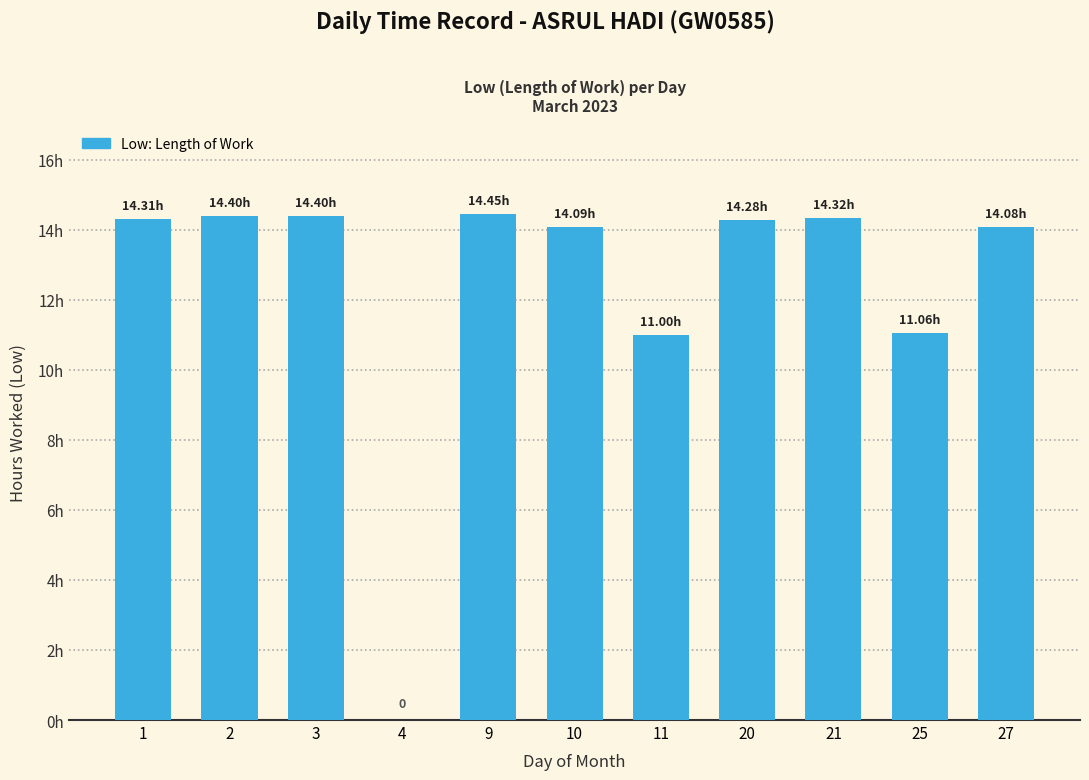

The value at 27 is 14.1. True or false?

True